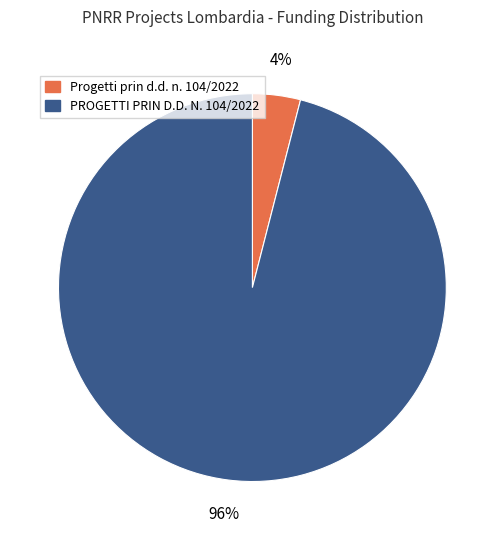

Is the sum of Progetti prin d.d. n. 104/2022 and PROGETTI PRIN D.D. N. 104/2022 greater than half?

Yes